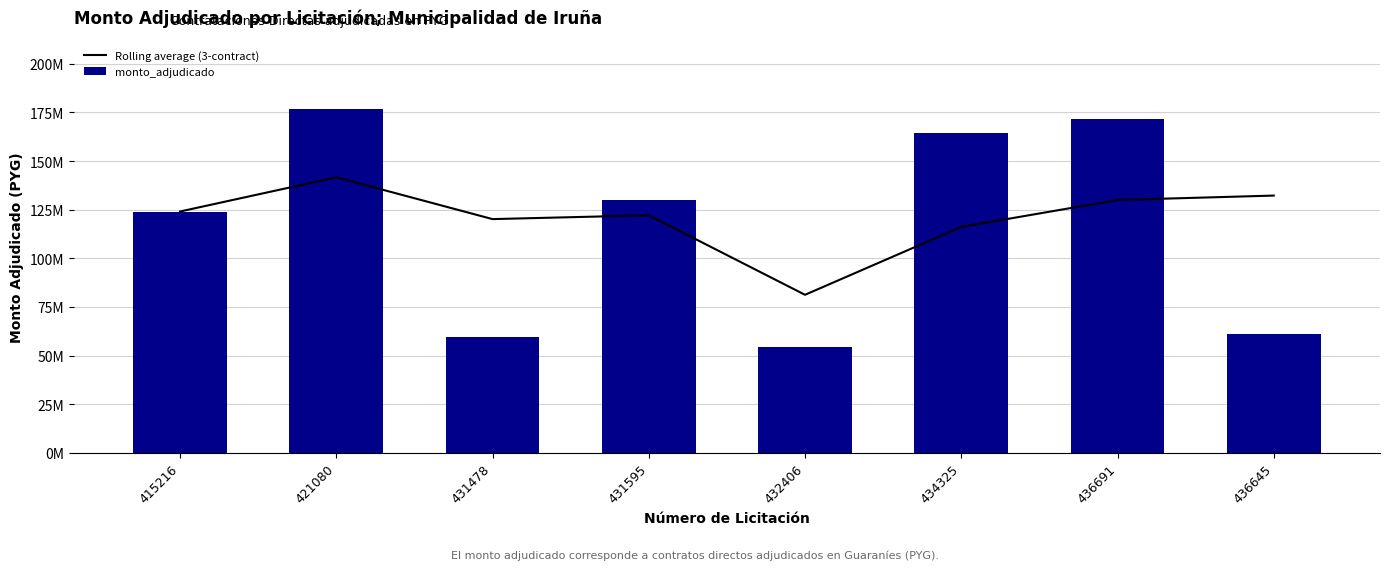

Reading left to right, extract all data points from this chart.

Rolling average (3-contract): 124057000.0	141629106.7	120148968.3	122112718.3	81245135.0	116127040.0	129981781.7	132243807.3
monto_adjudicado: 124057000.0	176773320.0	59616585.0	129948250.0	54170570.0	164262300.0	171512475.0	60956647.0